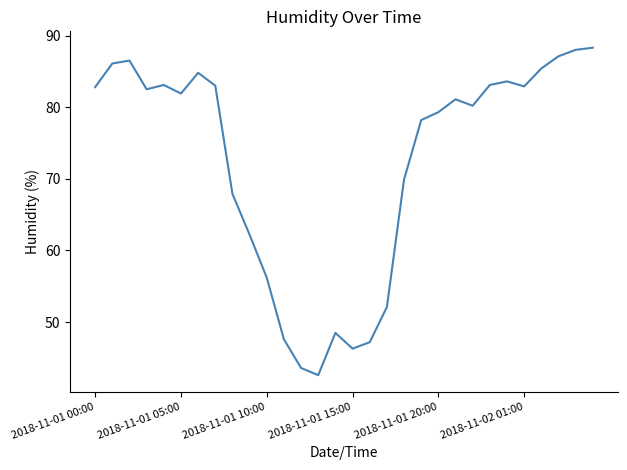

What is the maximum value shown in the chart?

88.3